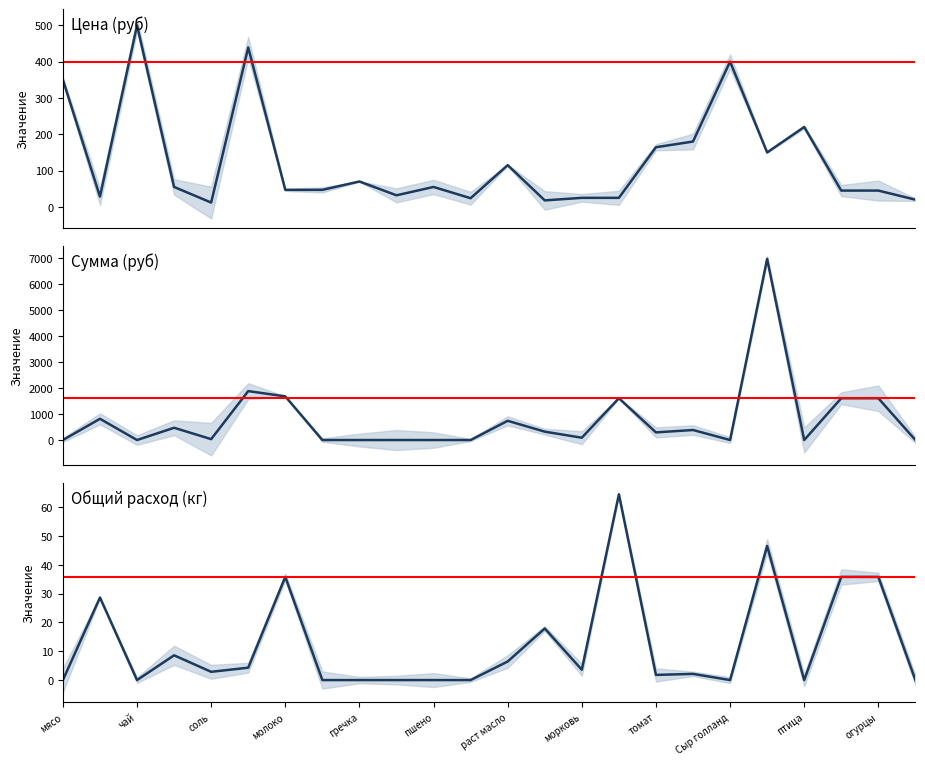

Rank the series at раст масло from lowest to highest value.

Общий расход (кг), Цена (руб), Сумма (руб)